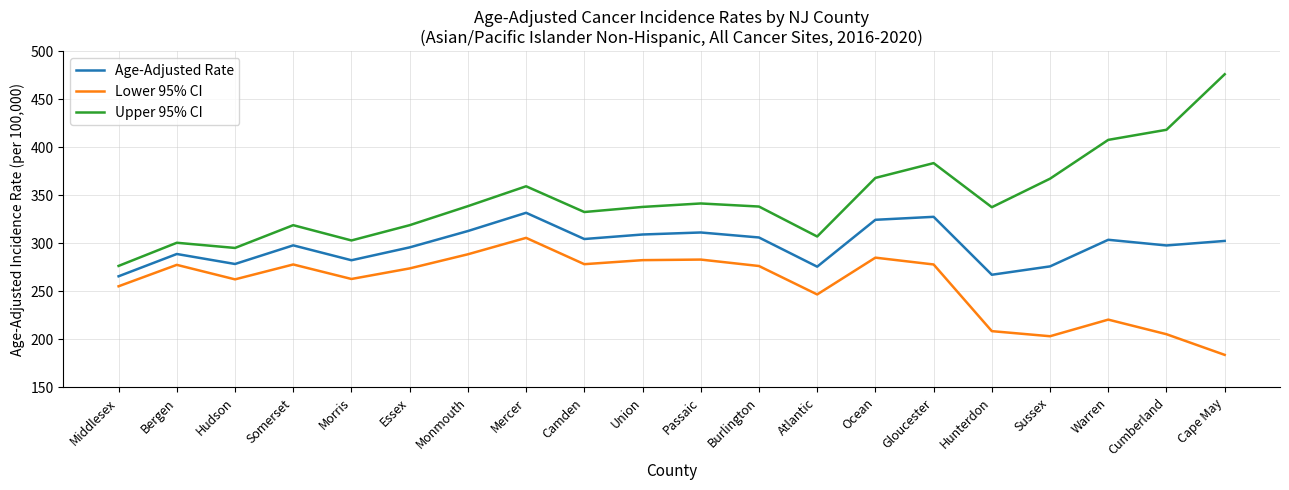

True or false: Upper 95% CI and Age-Adjusted Rate cross at least once.

False